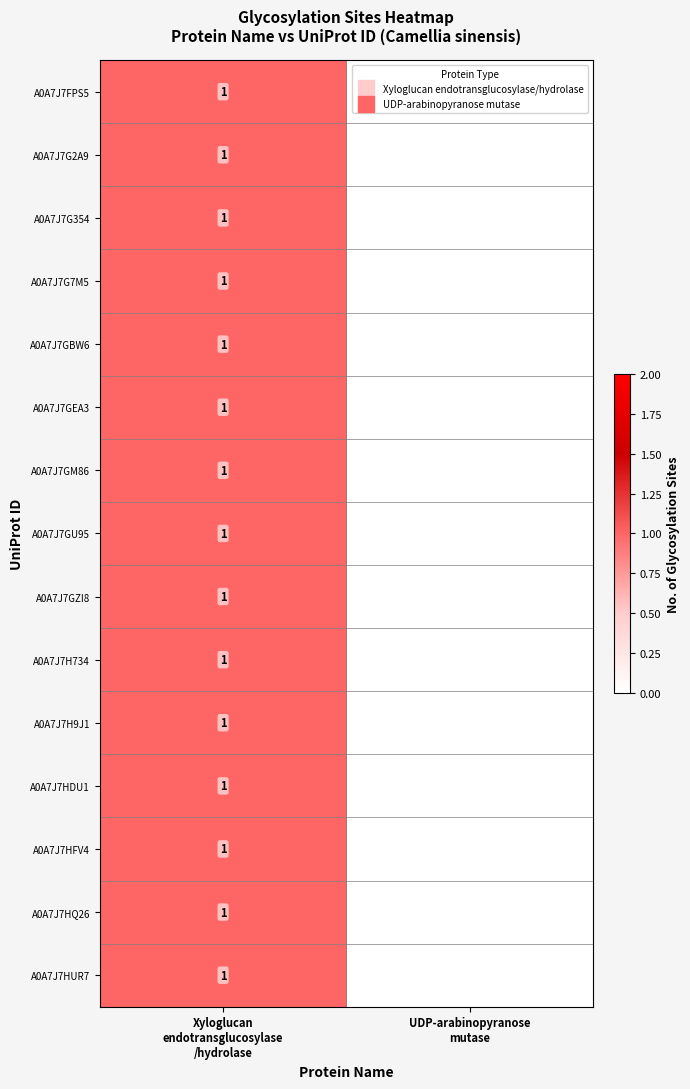

At how many categories does at least one series exceed 0?

1